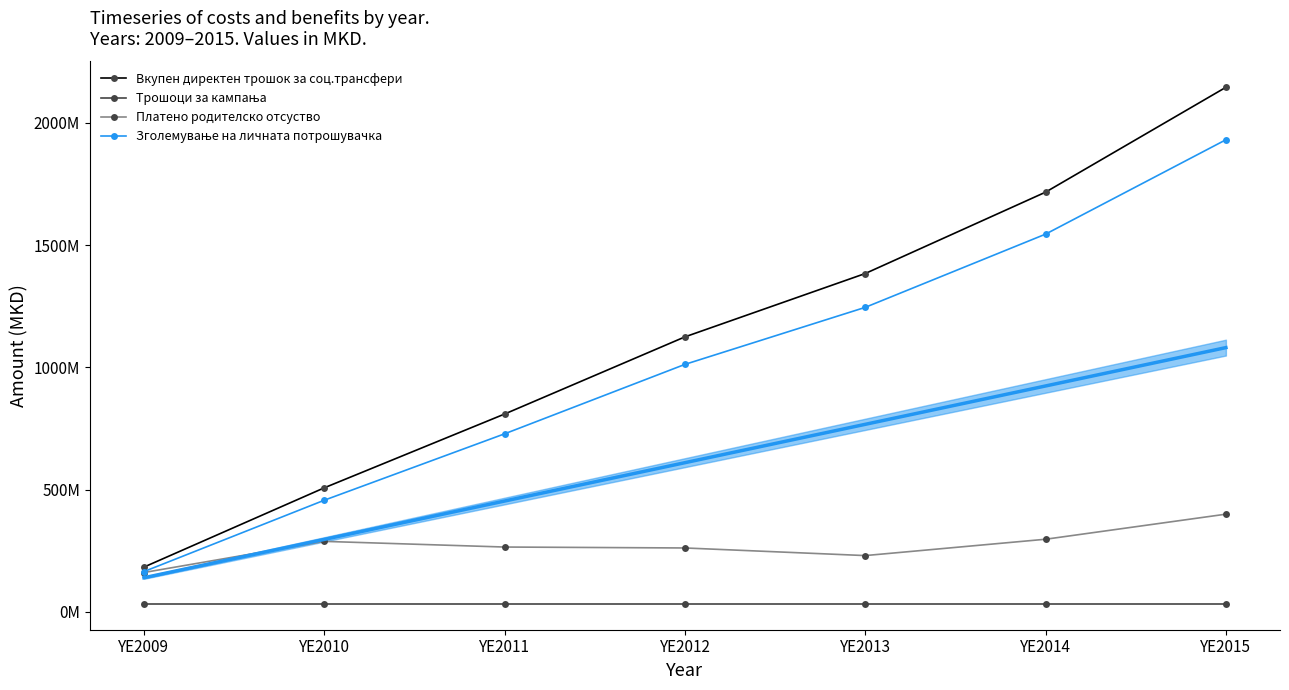

Rank the categories by Зголемување на личната потрошувачка value from lowest to highest.

YE2009, YE2010, YE2011, YE2012, YE2013, YE2014, YE2015